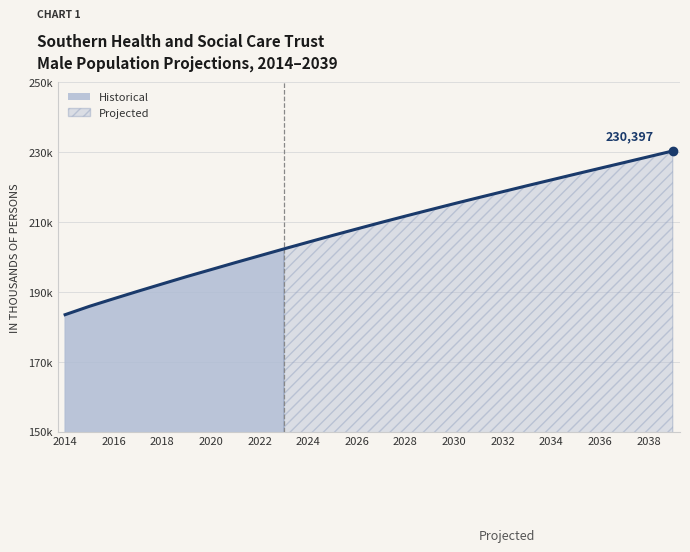

Reading right to left, what are all the values shown in this chart?

230397	228739	227083	225435	223783	222113	220443	218738	217034	215306	213539	211758	209944	208087	206216	204299	202371	200410	198447	196444	194449	192366	190270	188125	185947	183555